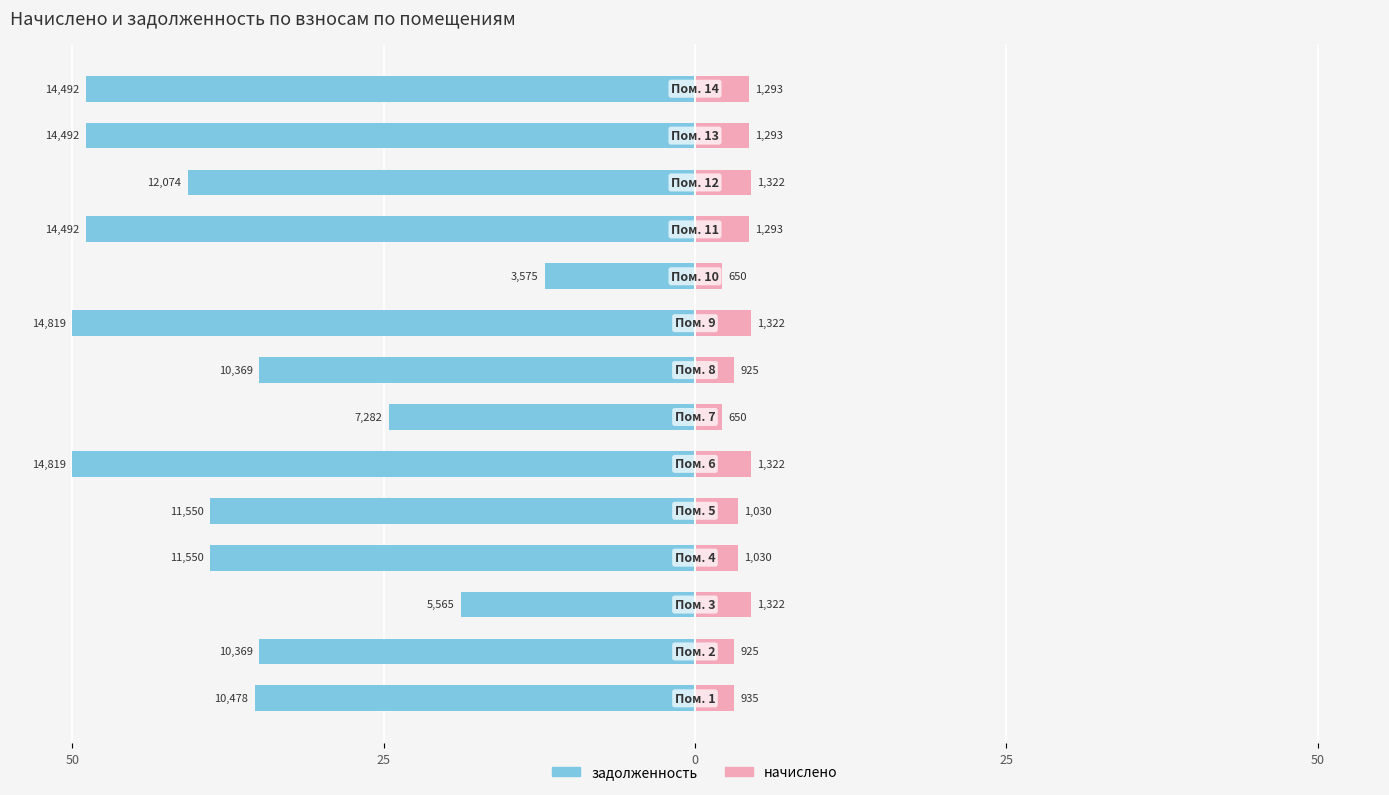

What are all the series names shown in the legend?

задолженность, начислено